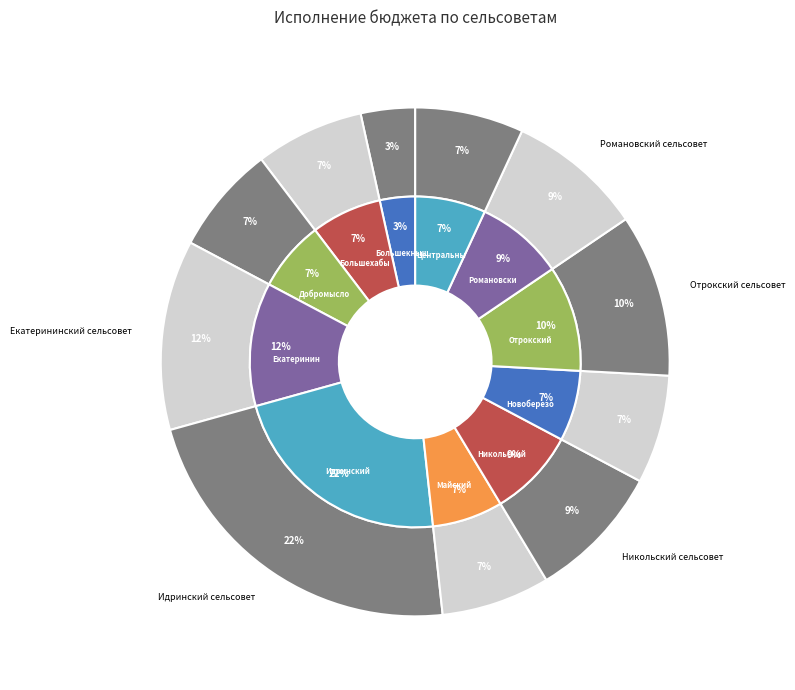

How many segments does this pie chart have?

11